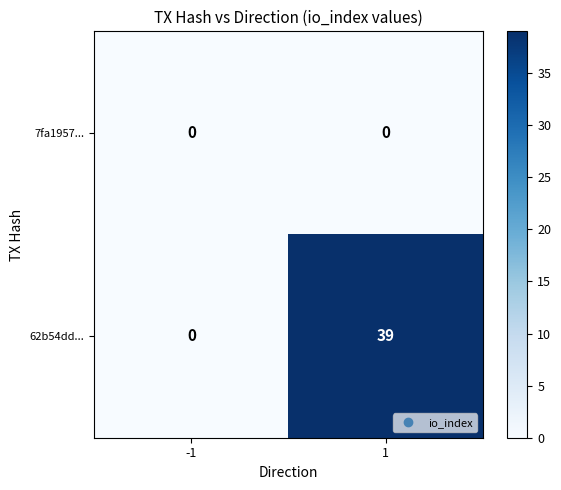

What is the total value across all series at 1?

39